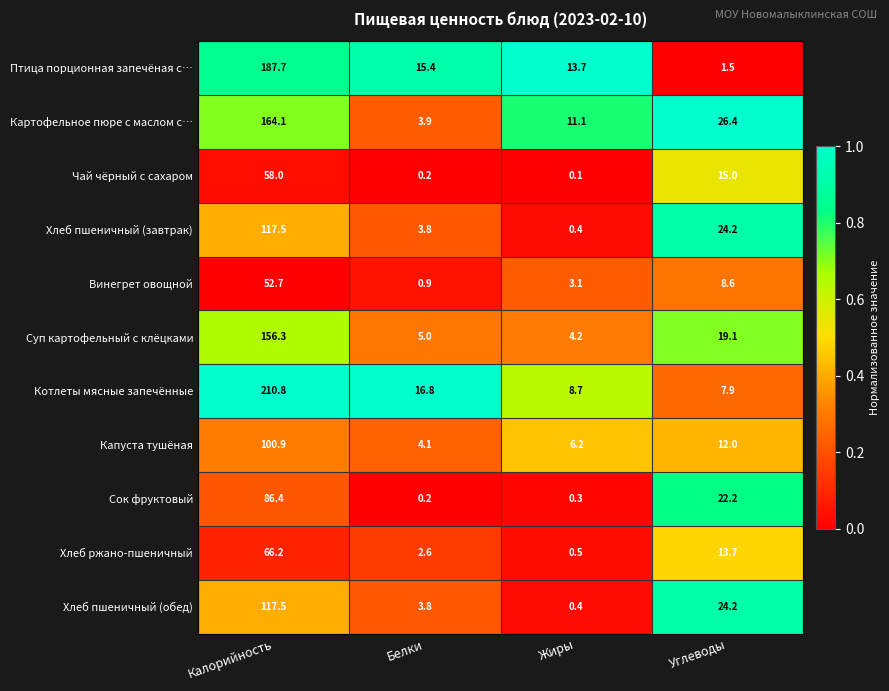

What is the approximate value of Хлеб пшеничный (обед) at Белки?

3.8